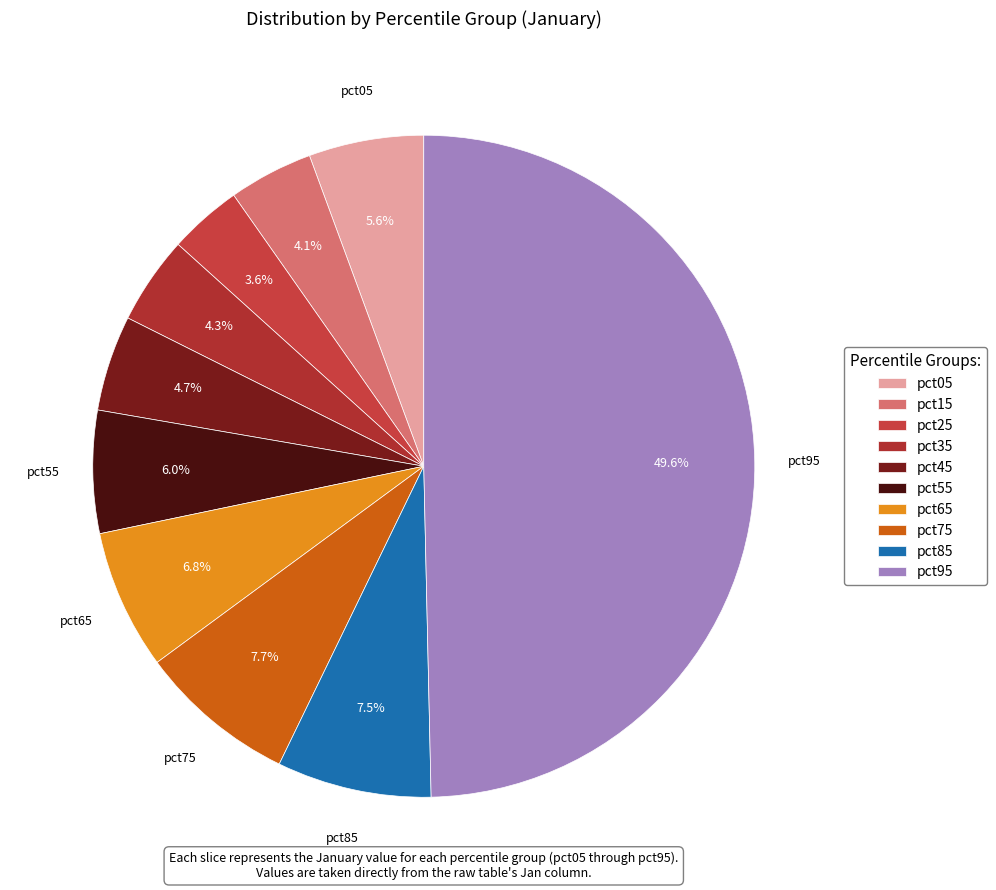

True or false: pct55 accounts for 21% of the total.

False